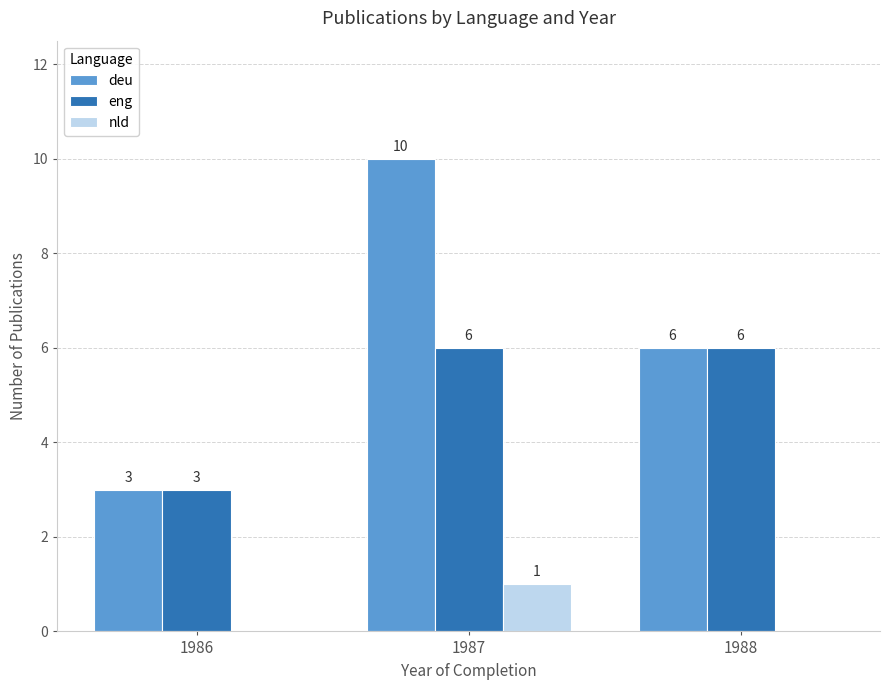

At which category does the chart reach its peak across all series?

1987